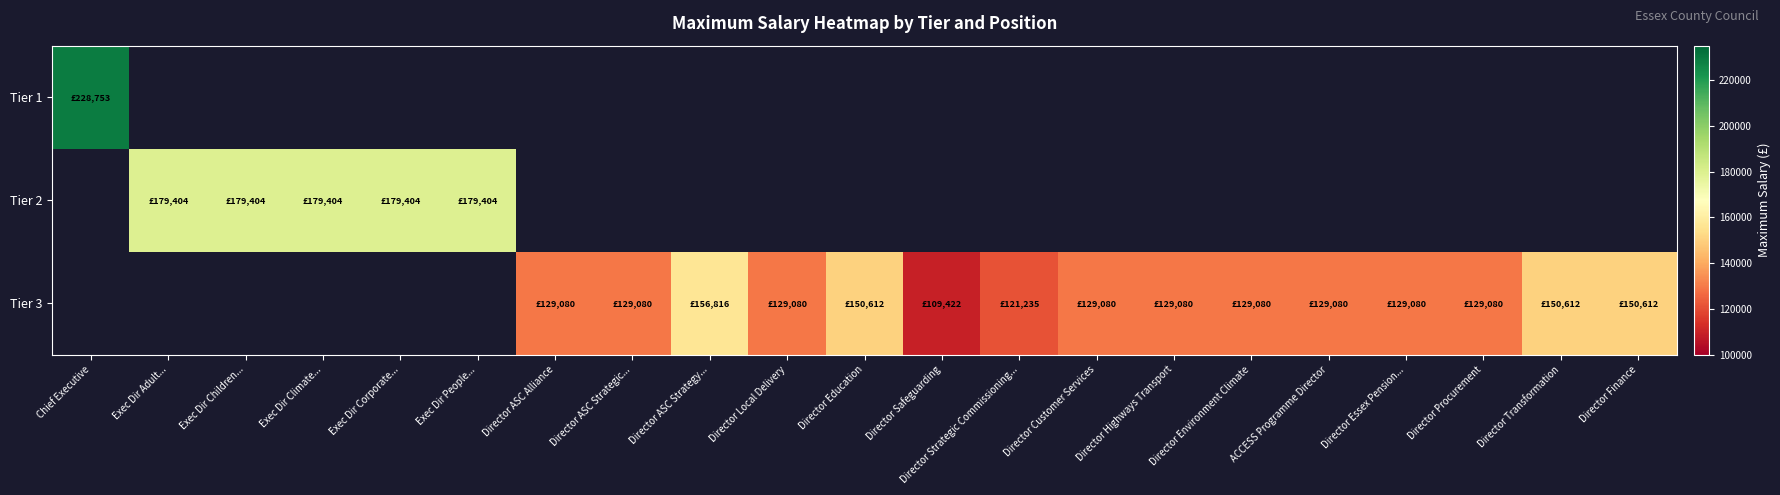

Which series has the largest range (max minus min)?

Tier 1